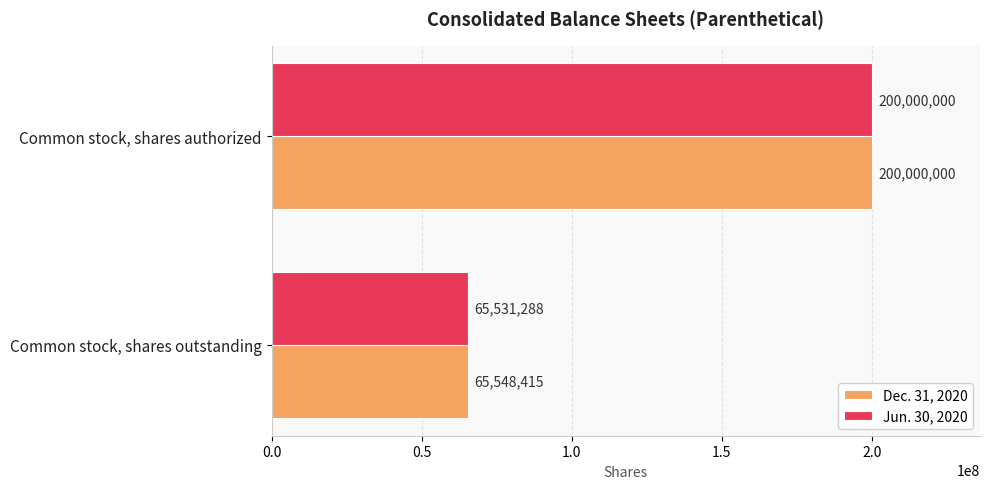

Which series has the largest range (max minus min)?

Jun. 30, 2020